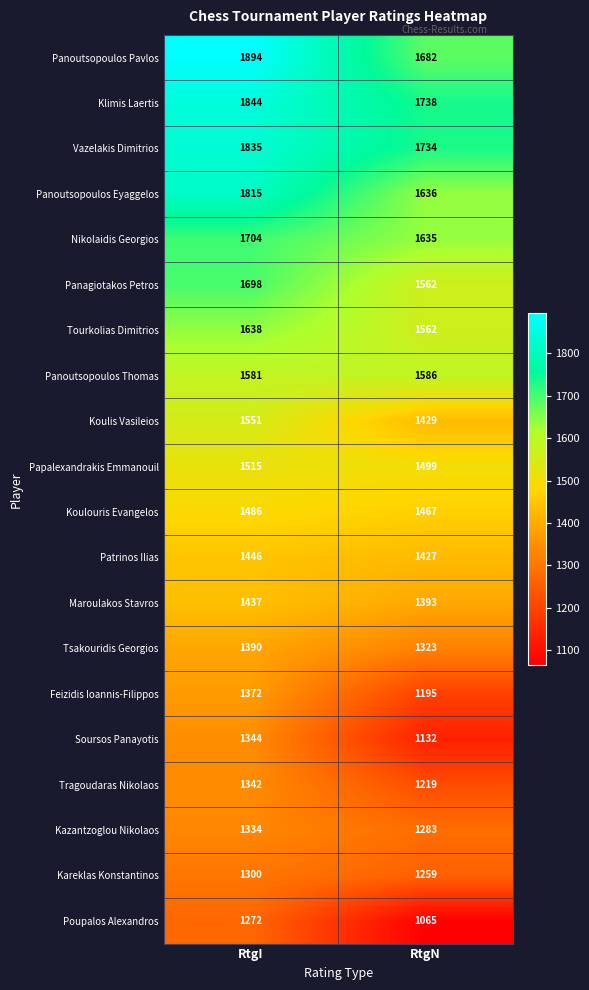

True or false: Klimis Laertis has a value of 565 at RtgN.

False